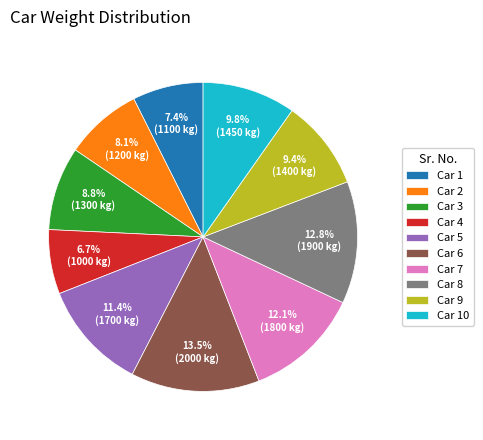

To the nearest percent, what is the average slice percentage?

10%